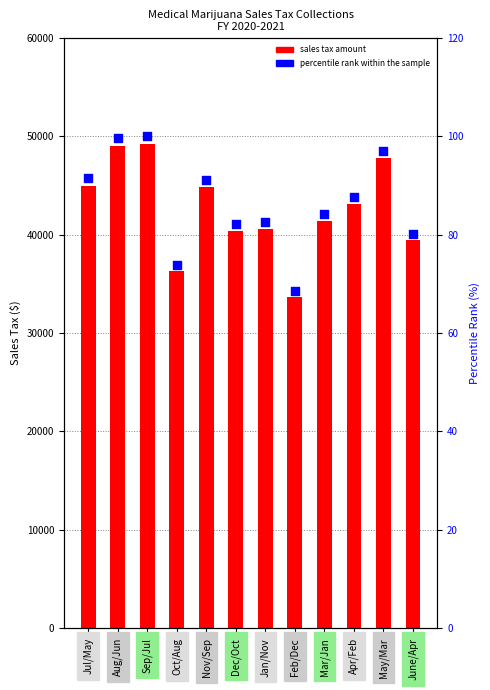

What is the total value across all series at Aug/Jun?

49142.7